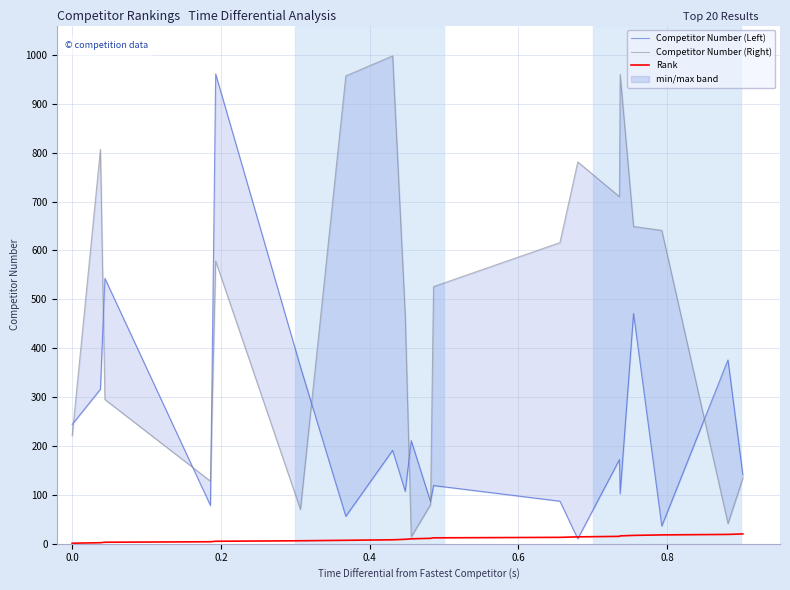

How many data points in Competitor Number (Right) are above 578?

9